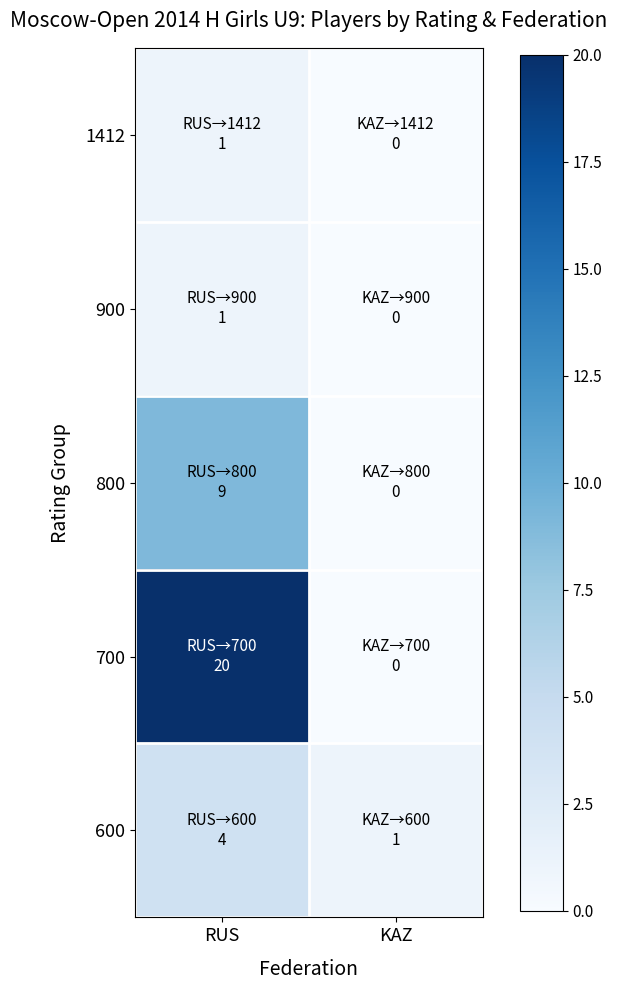

Reading left to right, what are all the values shown in this chart?

1412: RUS=1	KAZ=0
900: RUS=1	KAZ=0
800: RUS=9	KAZ=0
700: RUS=20	KAZ=0
600: RUS=4	KAZ=1